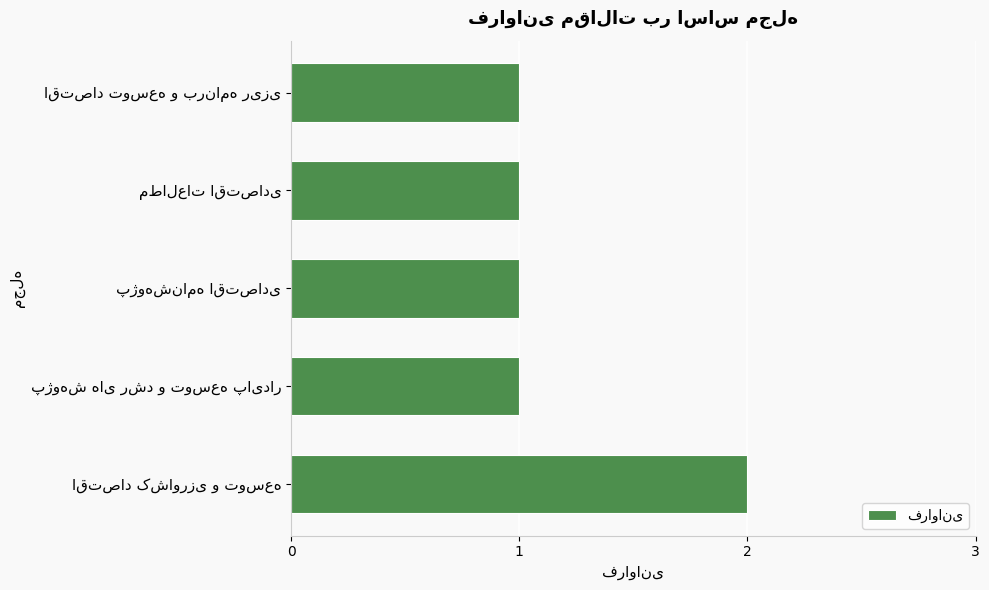

What is the sum of all values?

6